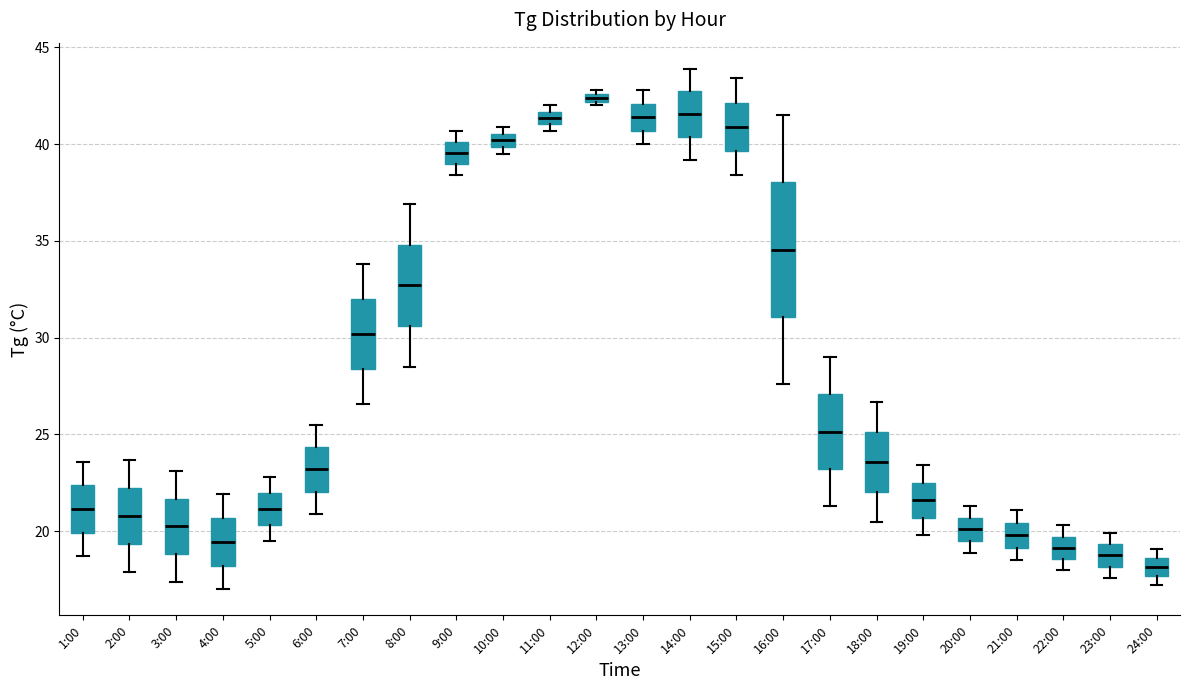

Where does the upper whisker of the box for 21:00 end on the y-axis? The values are not printed on the chart, so give them approximately, as read against the axis.

21.0